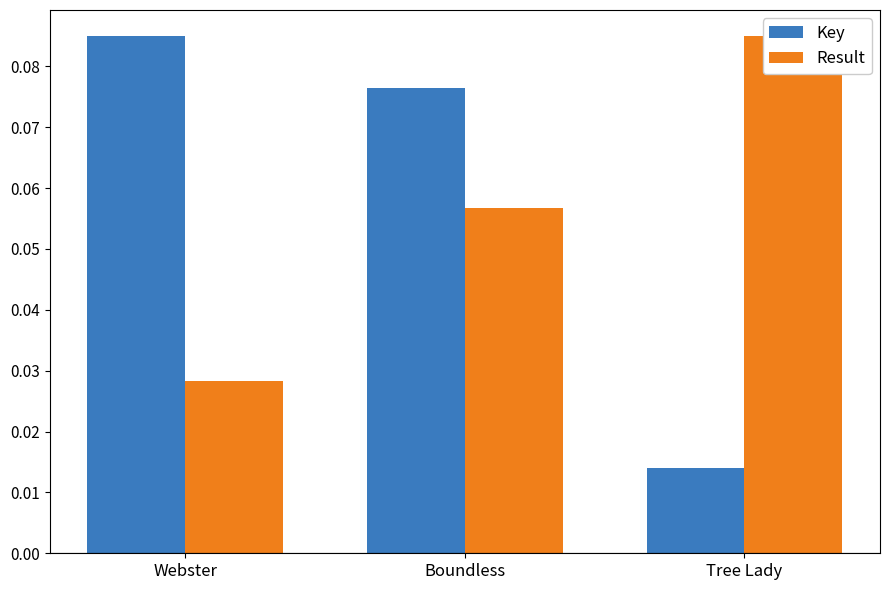

Reading left to right, list all the values displayed in this chart.

Key: 0.1	0.1	0.0
Result: 0.0	0.1	0.1